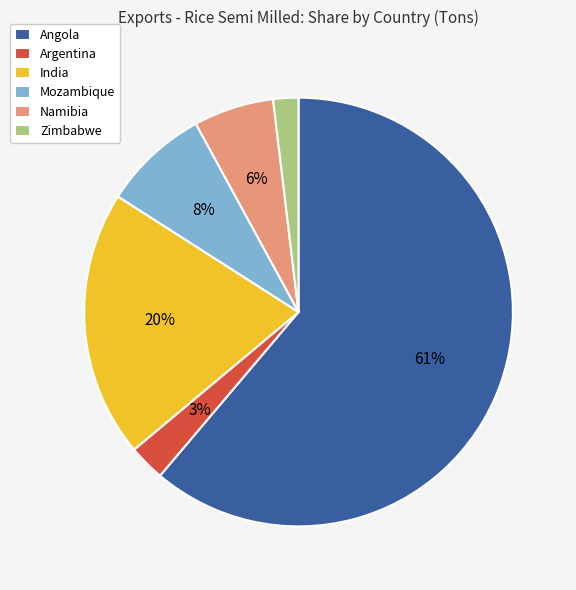

Does any single category account for the majority?

Yes